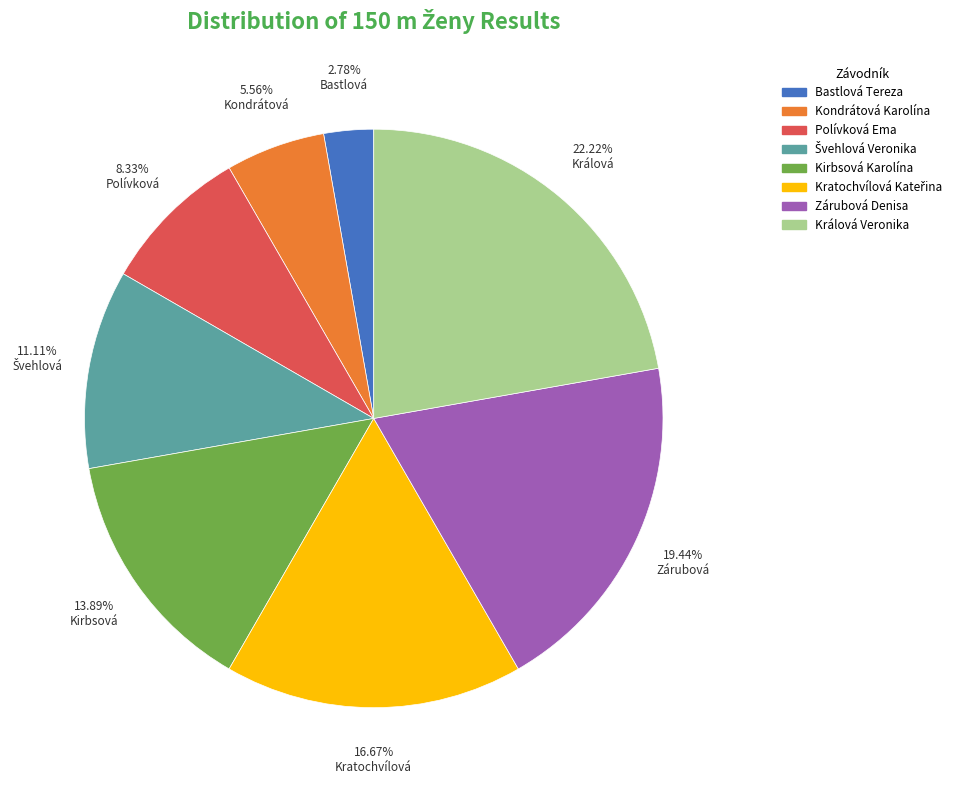

Combined, do Zárubová Denisa and Kondrátová Karolína account for over 50%?

No